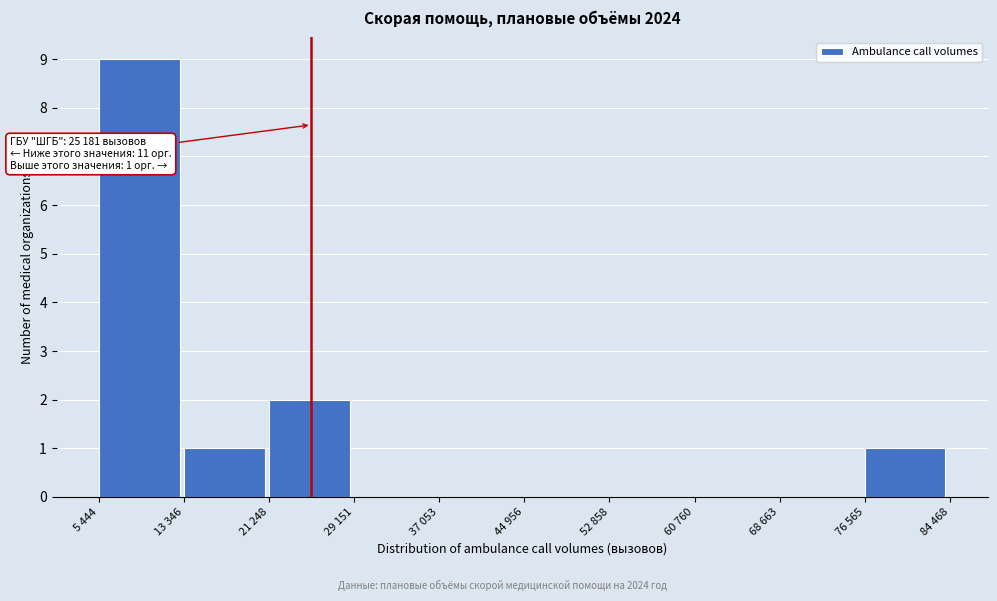

What is the sum of the values at 21 248 and 5 444?

11